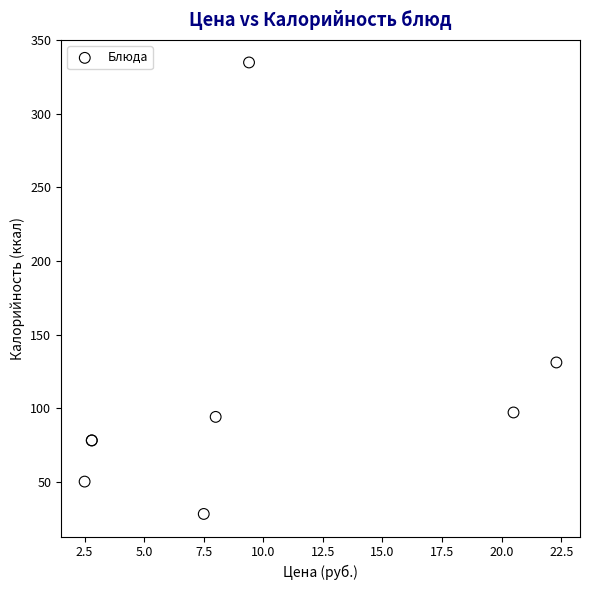

What Y value in the scatter plot is closest to 181?

131